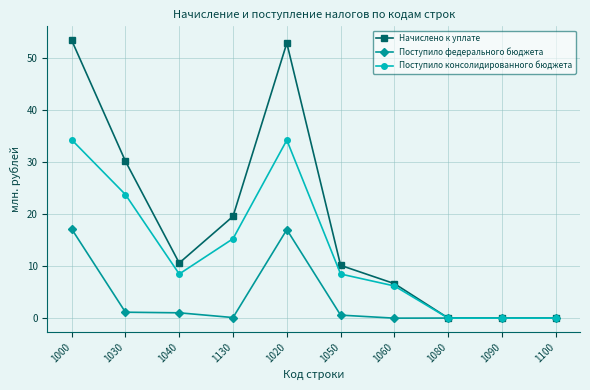

Is the value of Поступило консолидированного бюджета at 1040 greater than the value of Поступило федерального бюджета at 1130?

Yes